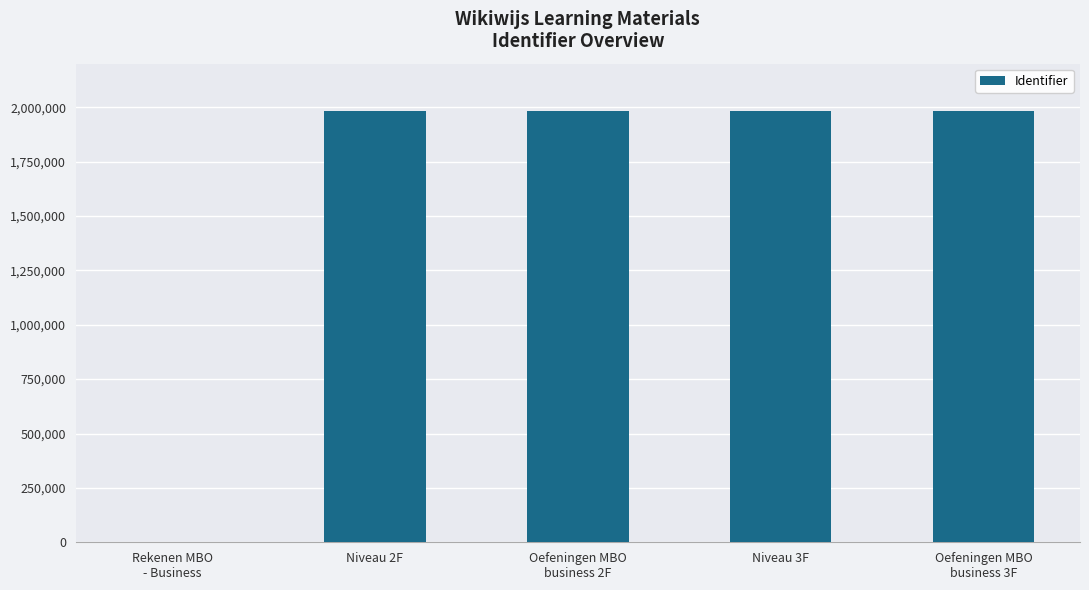

What is the average value?

1585375